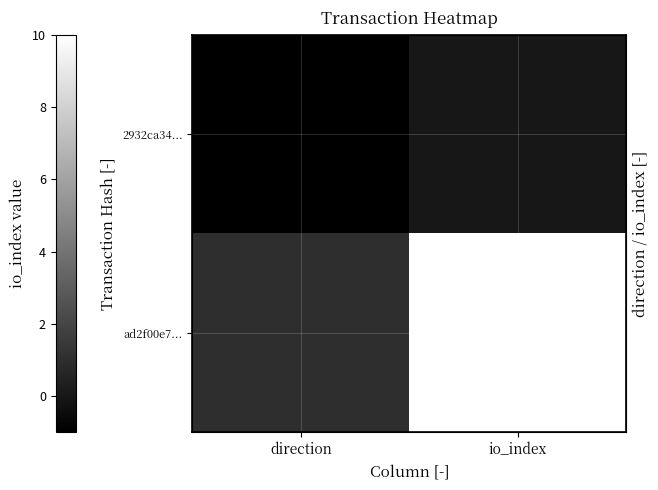

At how many categories does at least one series exceed 4?

1